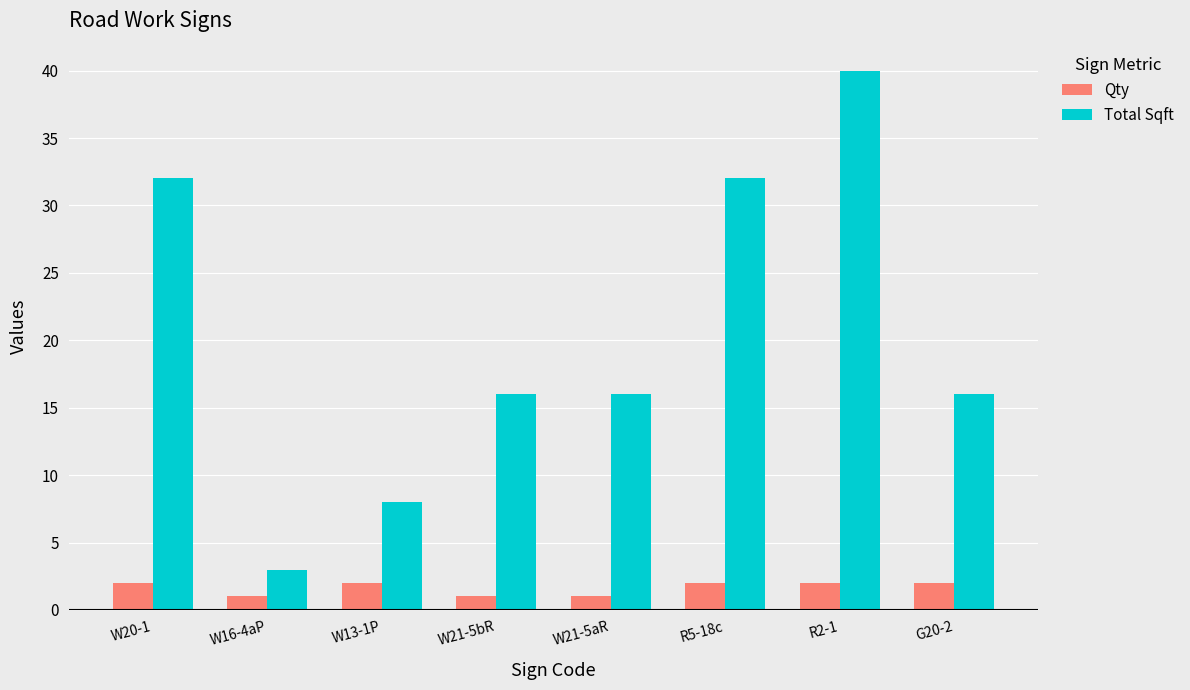

What is the total value across all series at R5-18c?

34